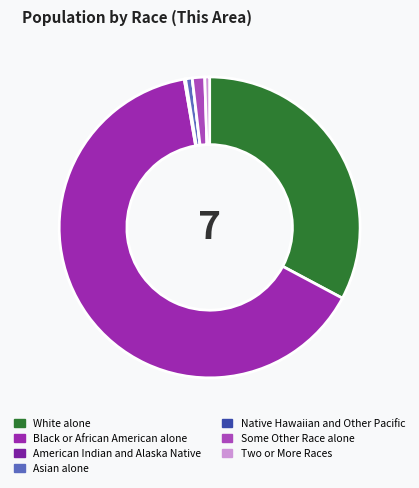

Rank the categories by value from lowest to highest.

Native Hawaiian and Other Pacific, American Indian and Alaska Native, Two or More Races, Asian alone, Some Other Race alone, White alone, Black or African American alone